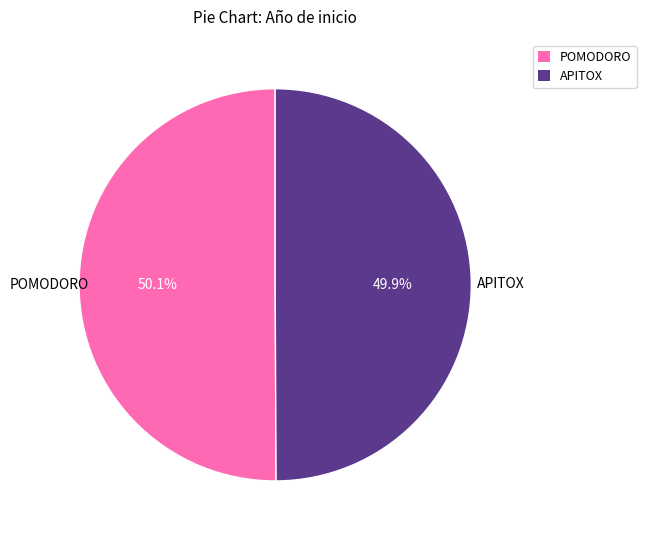

Does any single category account for the majority?

Yes